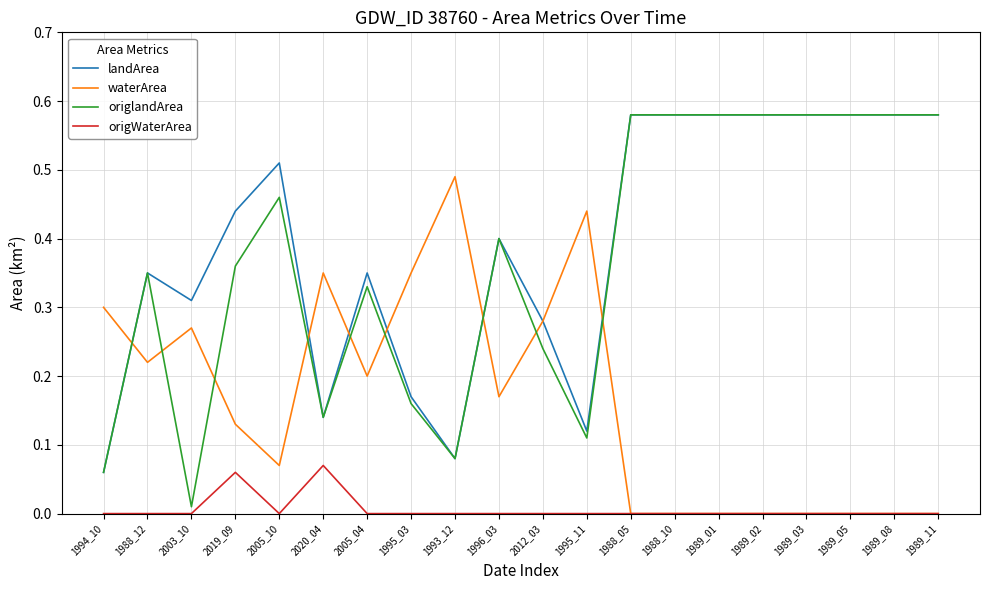

Is the value of waterArea at 1989_05 greater than the value of landArea at 2005_10?

No